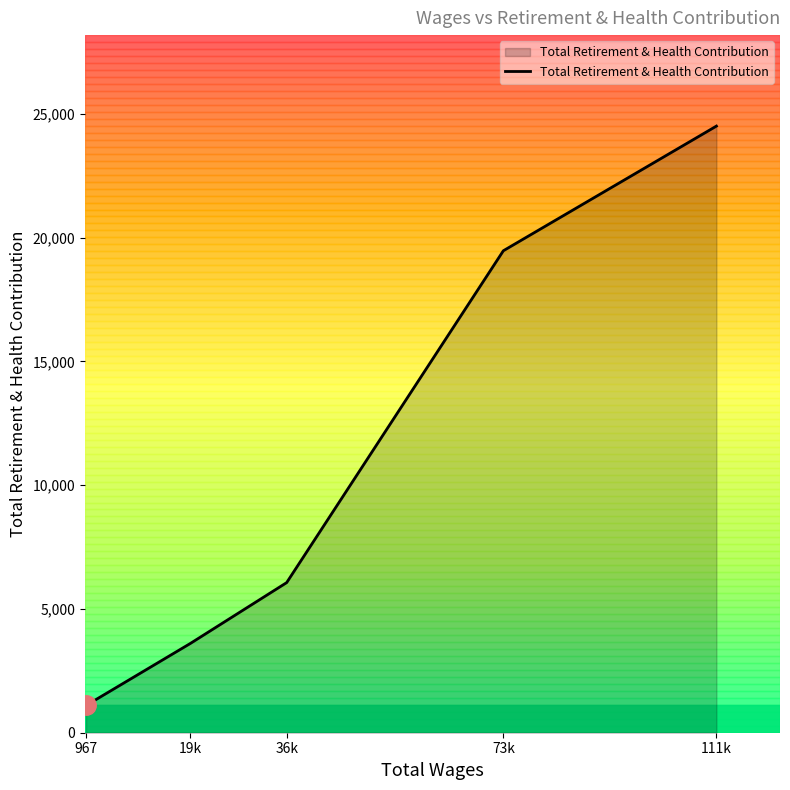

List the labels in order of value, smallest first.

967, 19k, 36k, 73k, 111k